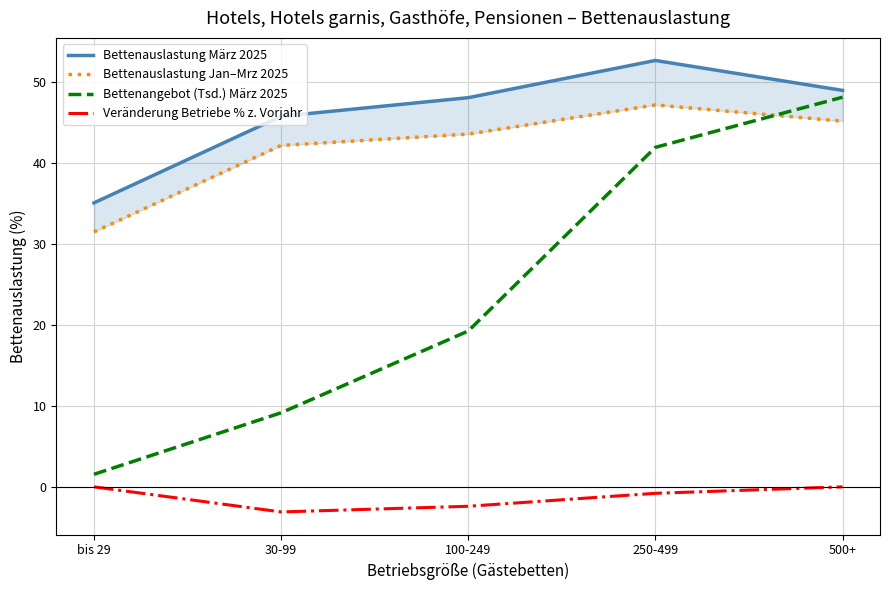

At how many categories does at least one series exceed 4?

5